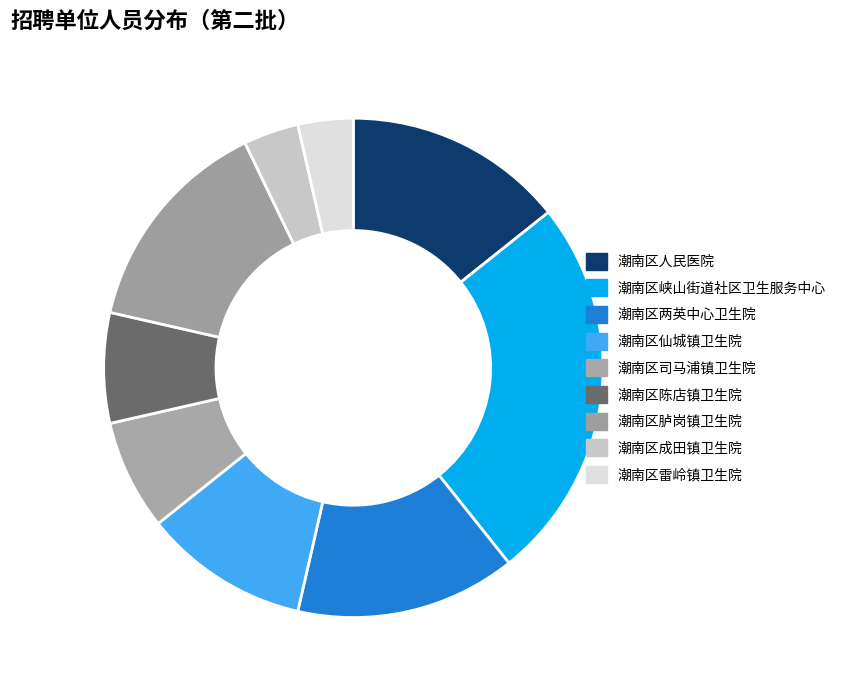

What is the ratio of the value at 潮南区陈店镇卫生院 to the value at 潮南区两英中心卫生院?

0.5